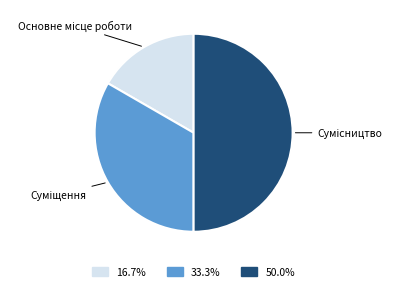

Between Сумісництво and Основне місце роботи, which is larger?

Сумісництво